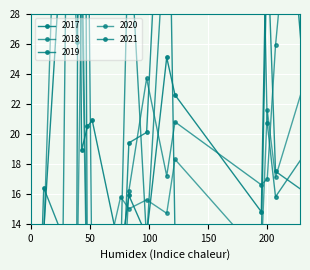

At how many categories does at least one series exceed 12?

19